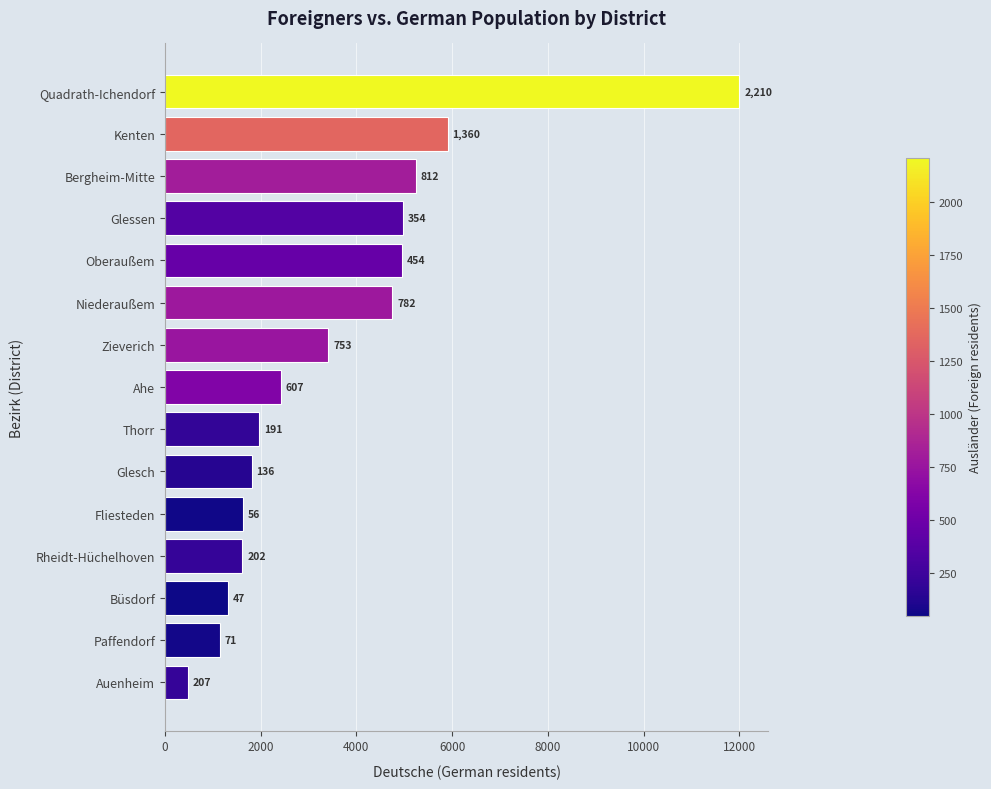

Are the bars horizontal?

Yes